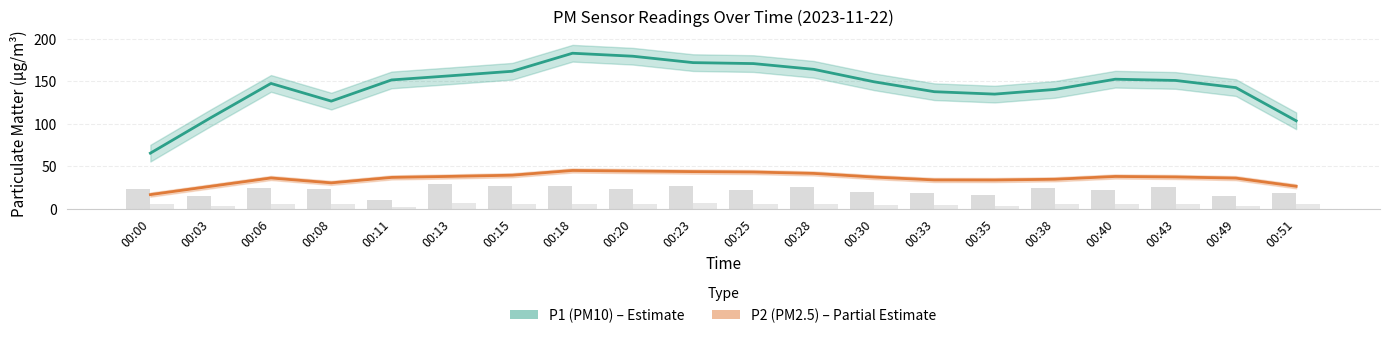

What is the sum of all P2 (PM2.5) values?

723.1